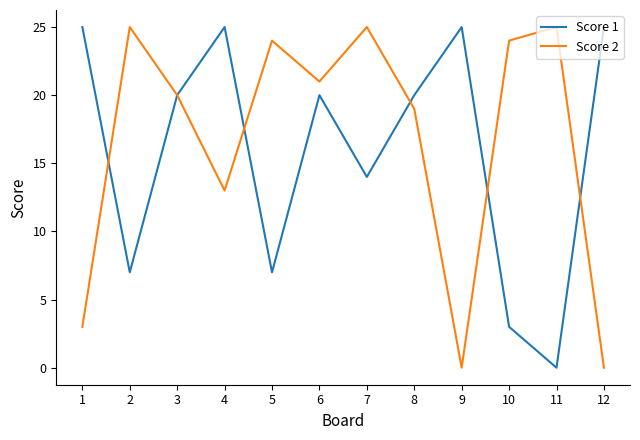

Reading left to right, transcribe all the data shown in this chart.

Score 1: 25	7	20	25	7	20	14	20	25	3	0	25
Score 2: 3	25	20	13	24	21	25	19	0	24	25	0